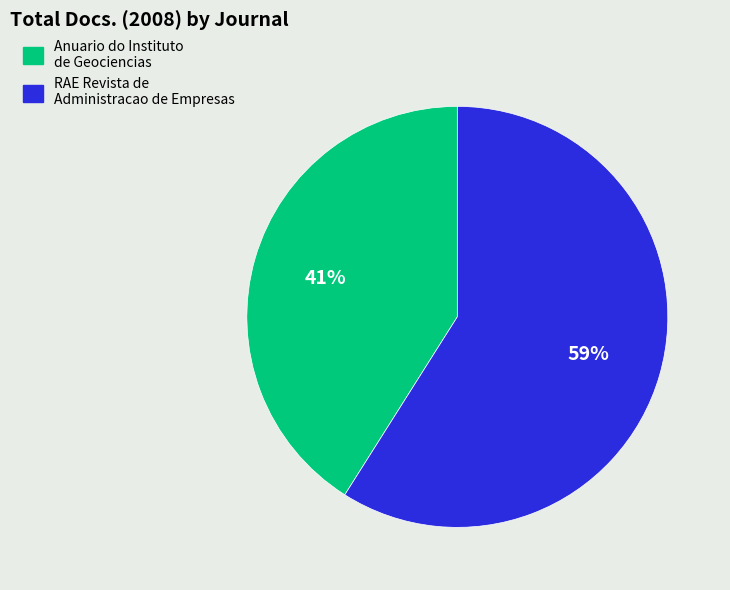

The Anuario do Instituto de Geociencias slice represents 34% of the pie. True or false?

False